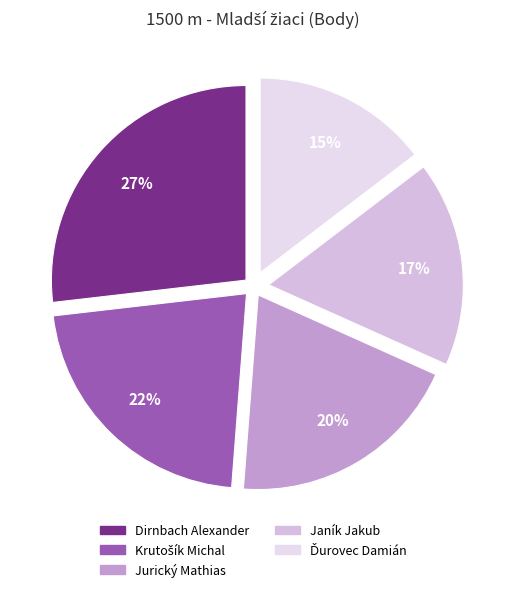

Which category has the biggest portion of the pie?

Dirnbach Alexander